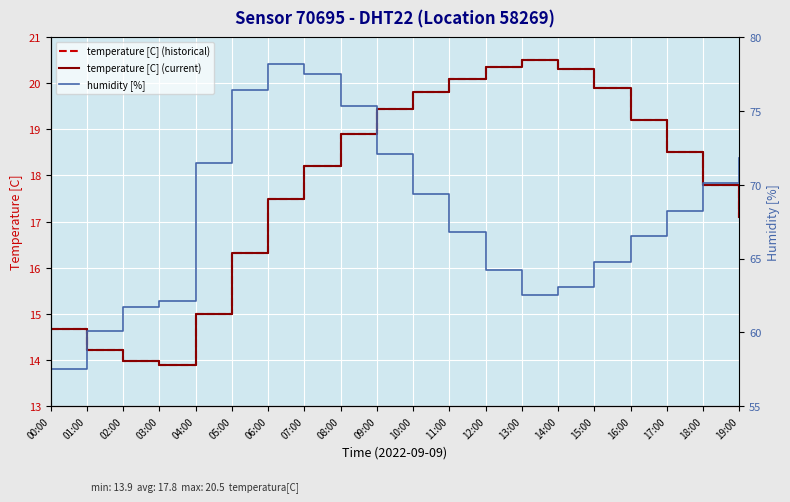

The value of humidity [%] at 18:00 is 42.7. True or false?

False